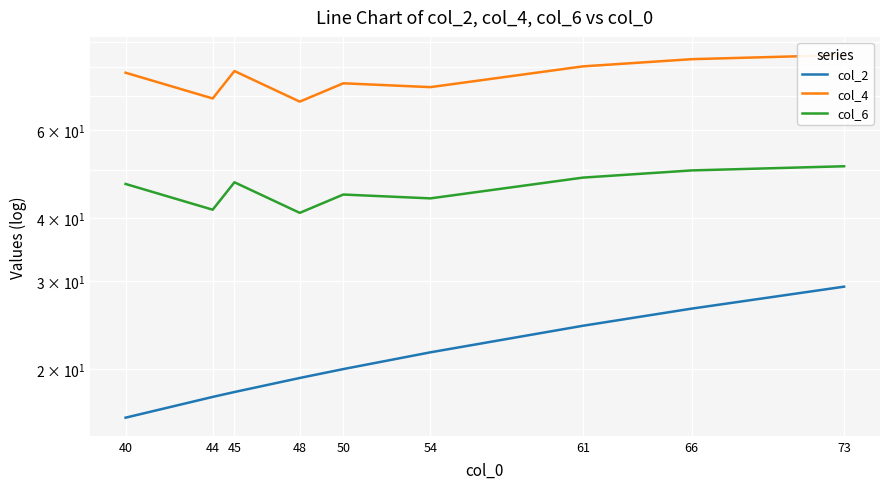

Which series has the widest spread of values?

col_4